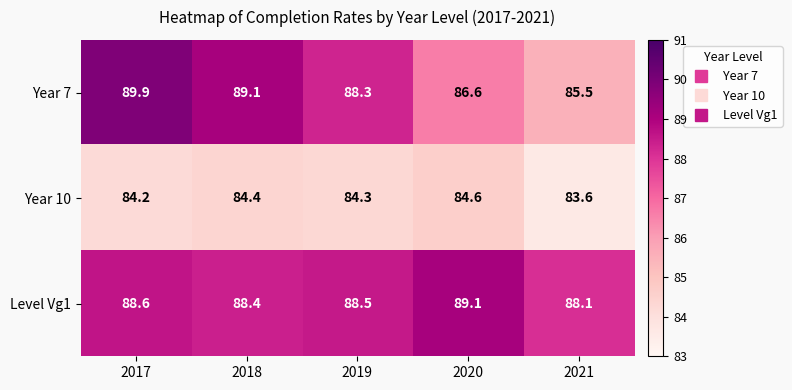

Read the Year 7 value at 2017.

89.9